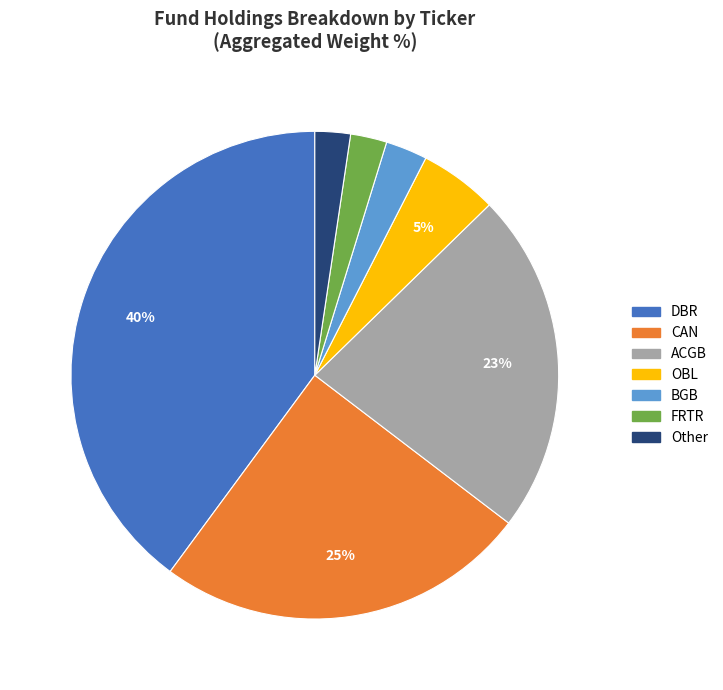

How many segments does this pie chart have?

7